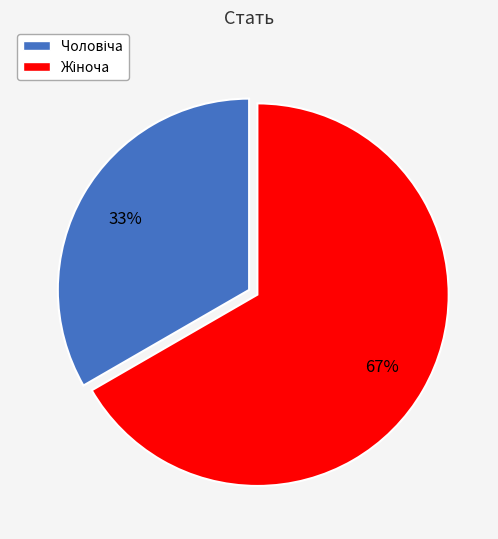

To the nearest percent, what is the average slice percentage?

50%